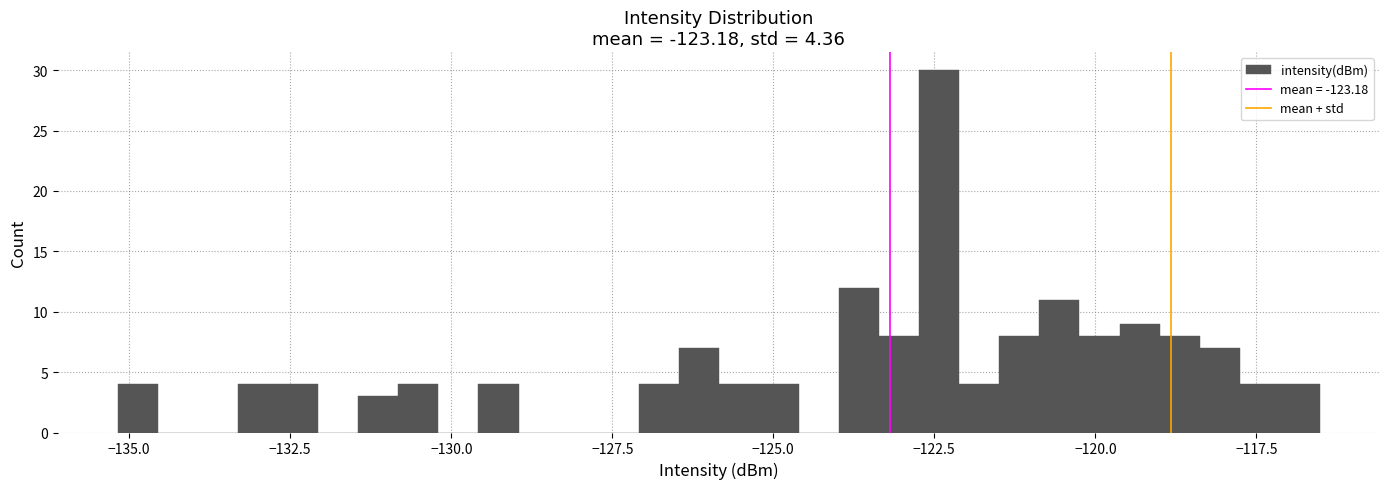

Around what value on the x-axis is the tallest bar? Give the approximate position of its centre, as read against the axis.

-122.5